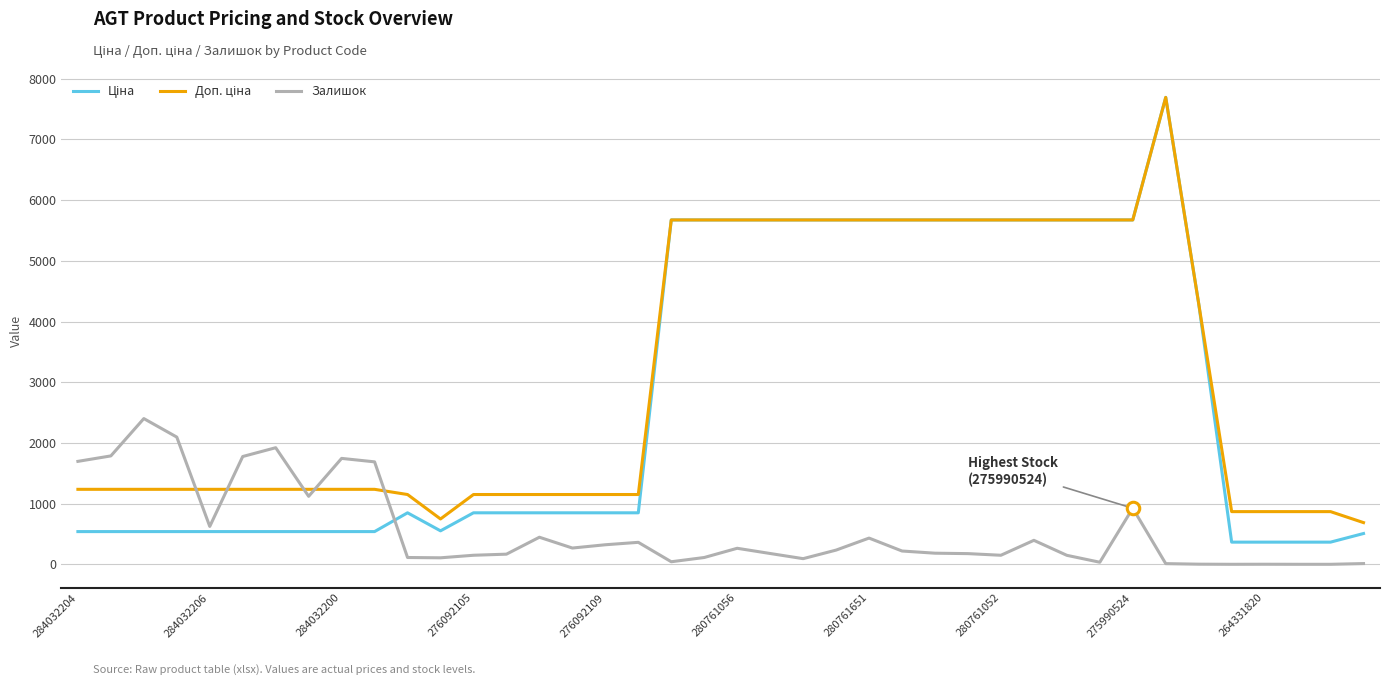

What is the maximum value for Залишок?

2401.0